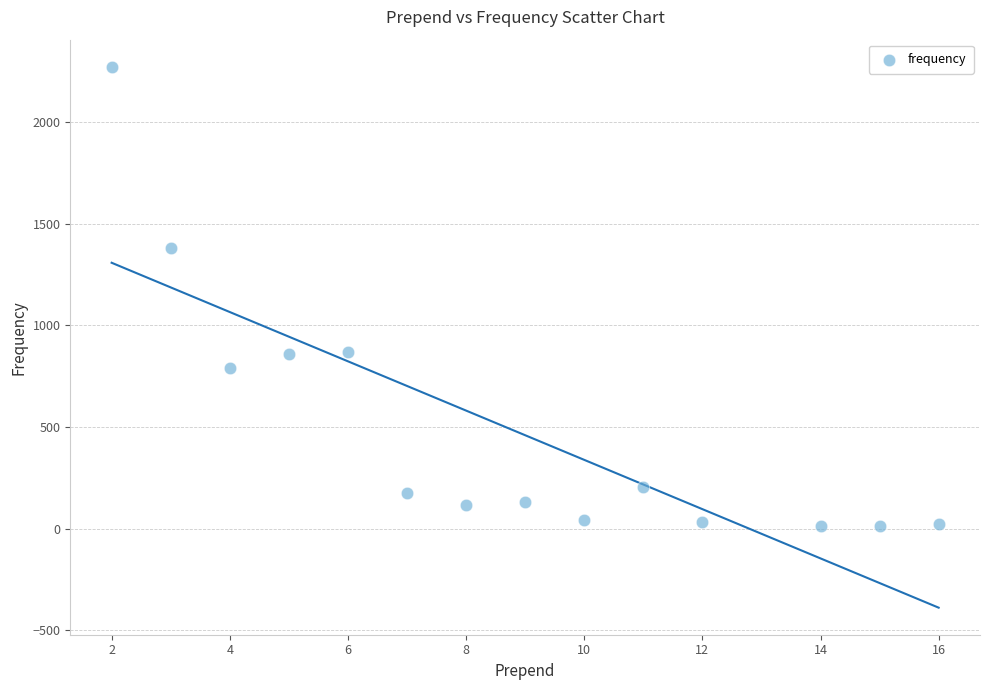

What Y value in the scatter plot is closest to 1142?

1381